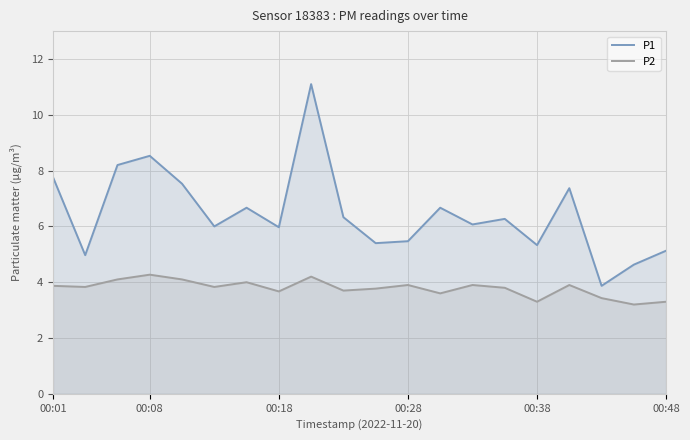

True or false: P2 has a value of 5.5 at 00:08.

False